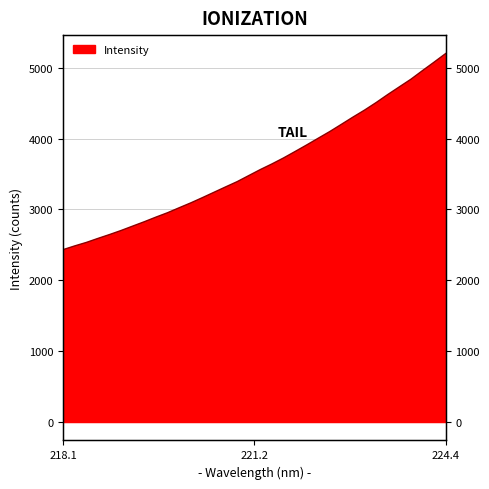

Where does the data first go above 3563?

221.3083